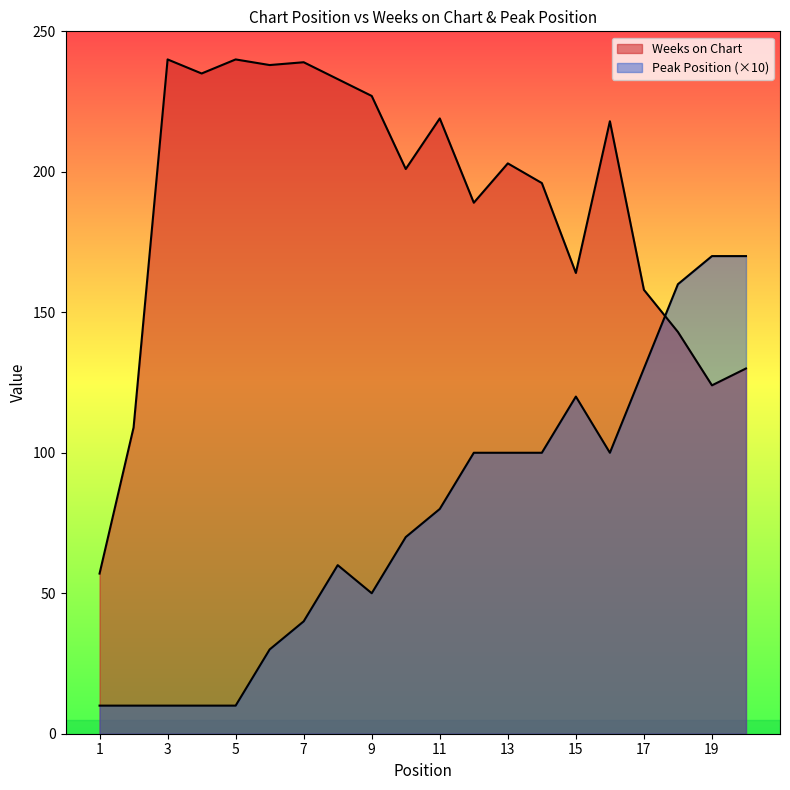

In Weeks on Chart, how many points are lower than both neighbors (excluding endpoints)?

6